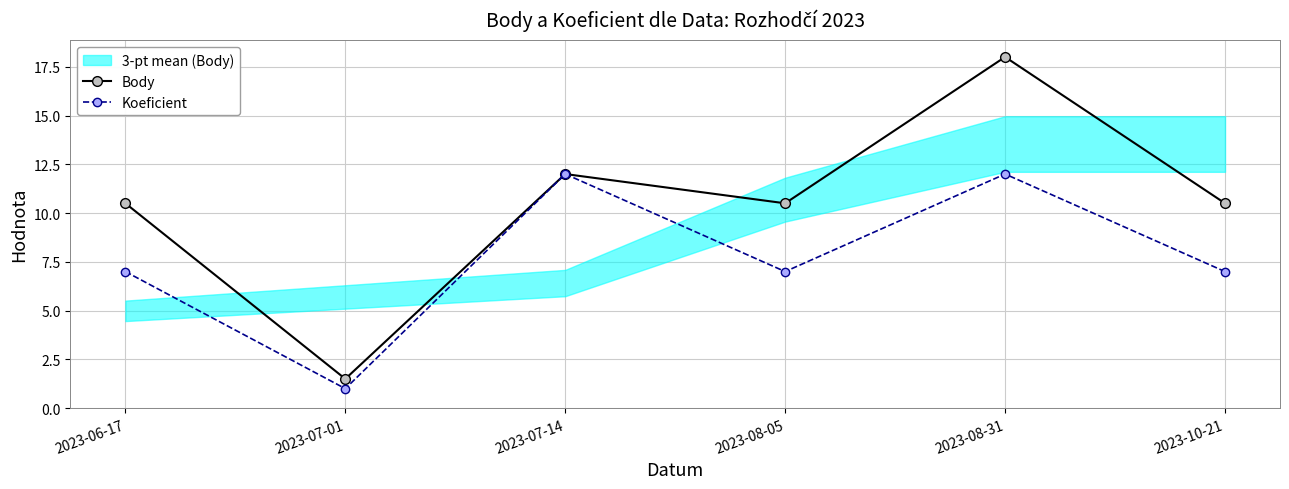

What is the label of the 1st point from the left?

2023-06-17